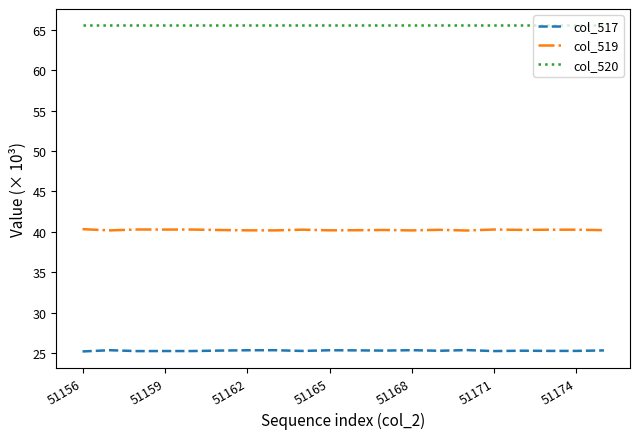

True or false: col_520 and col_519 cross at least once.

False